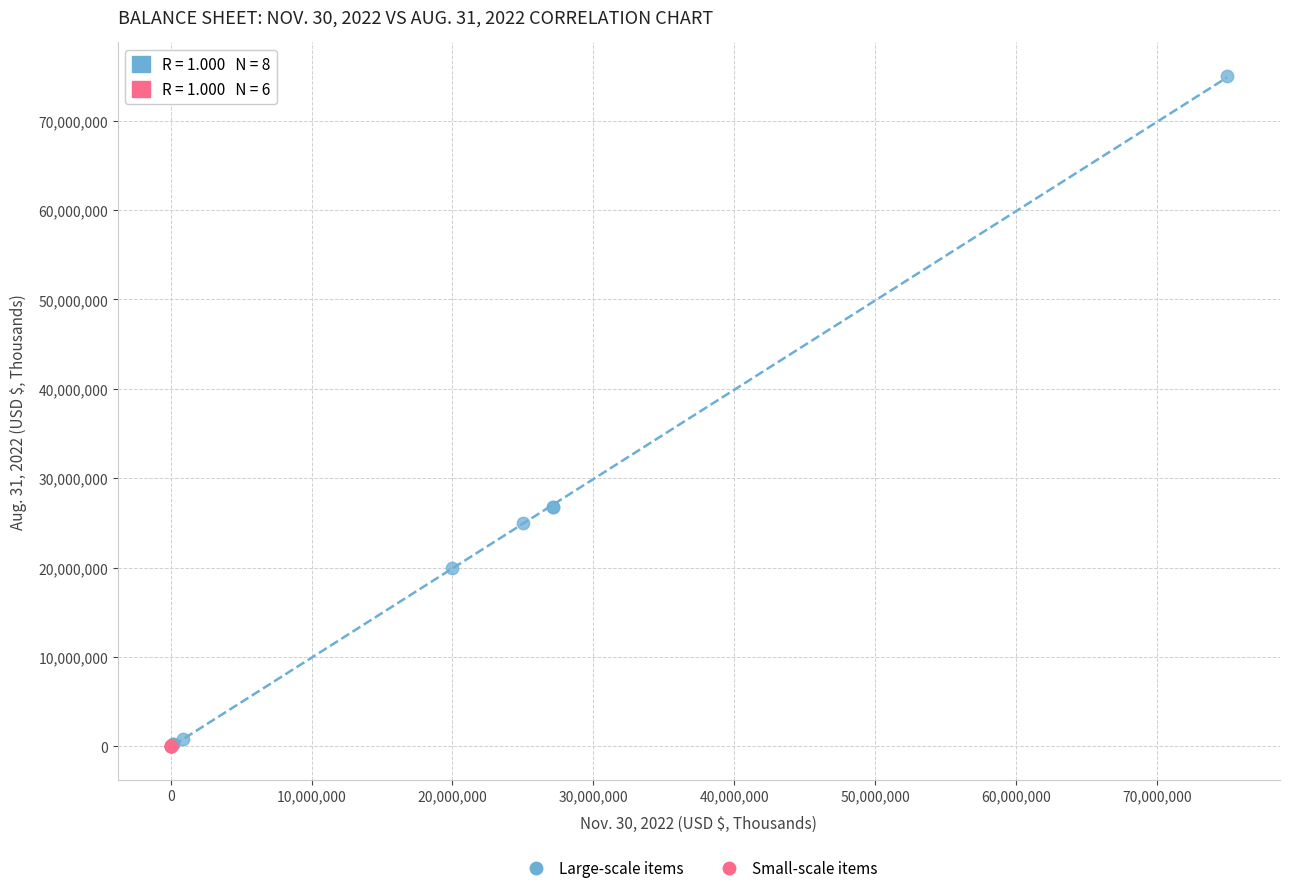

Which series has the largest Y range (max minus min)?

Large-scale items